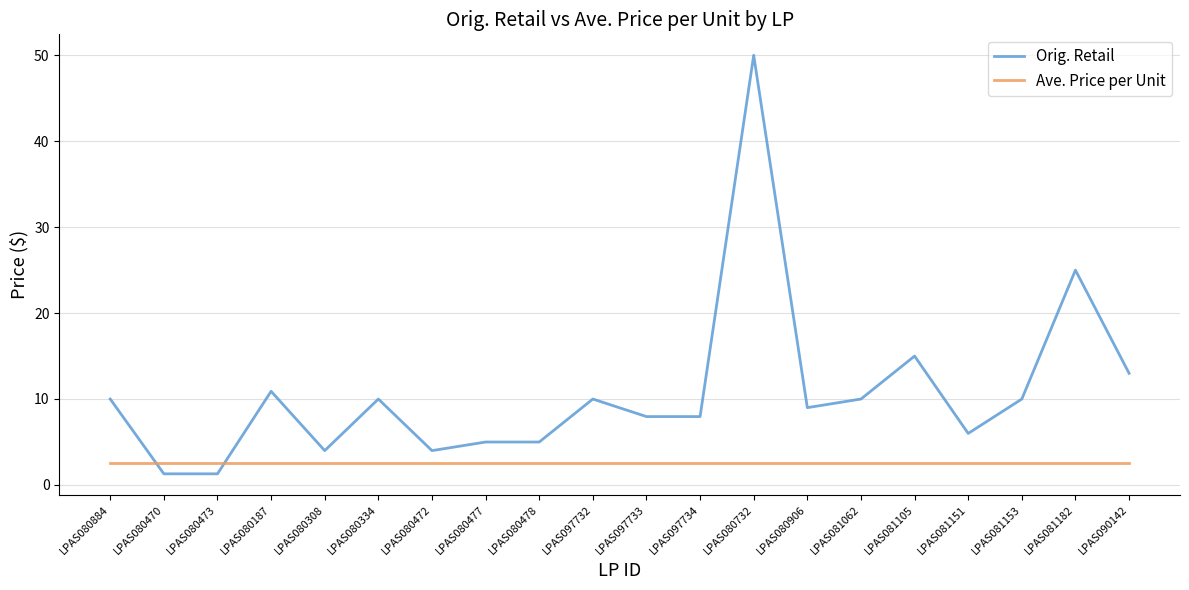

Reading left to right, what are all the values shown in this chart?

Orig. Retail: LPAS080884=10.0	LPAS080470=1.3	LPAS080473=1.3	LPAS080187=10.9	LPAS080308=4.0	LPAS080334=10.0	LPAS080472=4.0	LPAS080477=5.0	LPAS080478=5.0	LPAS097732=10.0	LPAS097733=8.0	LPAS097734=8.0	LPAS080732=50.0	LPAS080906=9.0	LPAS081062=10.0	LPAS081105=15.0	LPAS081151=6.0	LPAS081153=10.0	LPAS081182=25.0	LPAS090142=13.0
Ave. Price per Unit: LPAS080884=2.5	LPAS080470=2.5	LPAS080473=2.5	LPAS080187=2.5	LPAS080308=2.5	LPAS080334=2.5	LPAS080472=2.5	LPAS080477=2.5	LPAS080478=2.5	LPAS097732=2.5	LPAS097733=2.5	LPAS097734=2.5	LPAS080732=2.5	LPAS080906=2.5	LPAS081062=2.5	LPAS081105=2.5	LPAS081151=2.5	LPAS081153=2.5	LPAS081182=2.5	LPAS090142=2.5